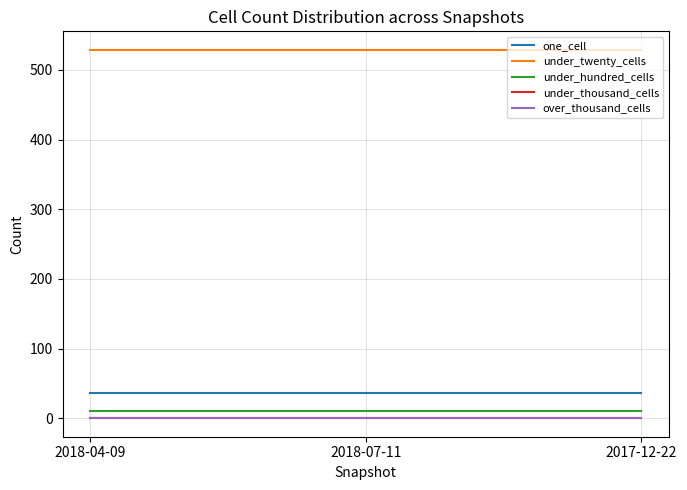

What is the spread (max minus min) of values at 2018-04-09?

529